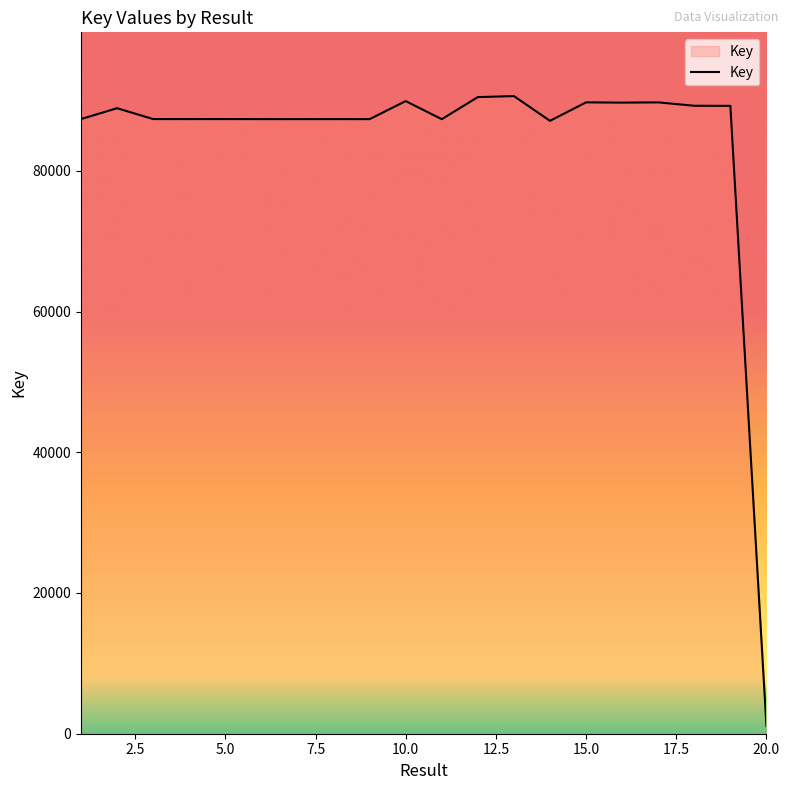

What is the greatest value displayed?

90612